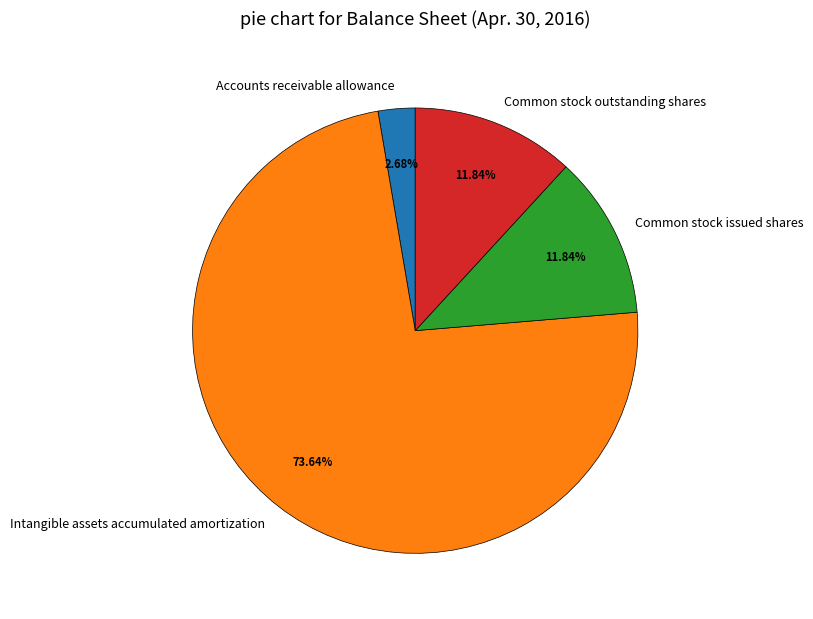

Is there a majority slice in this chart?

Yes